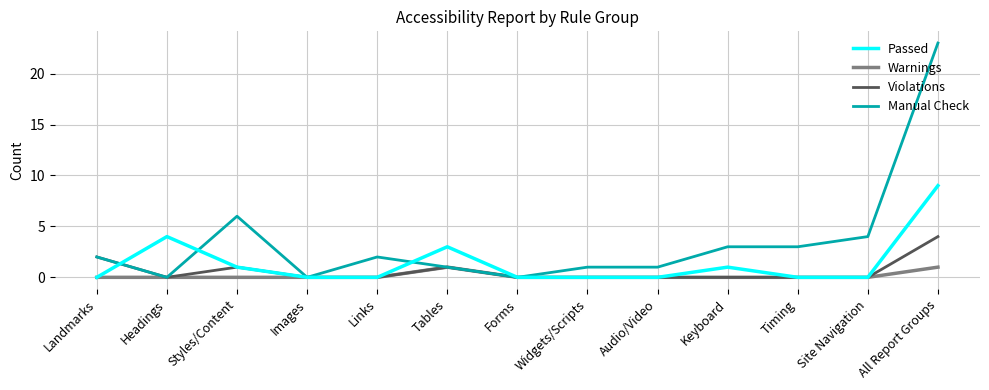

What is the sum of all Warnings values?

2